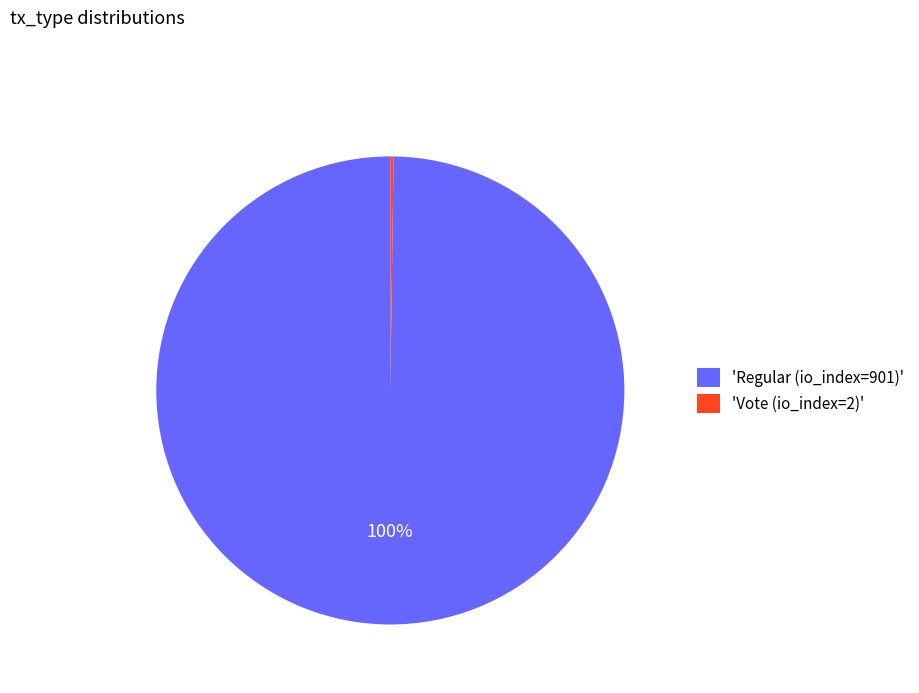

Which slice represents more than half of the pie?

'Regular (io_index=901)'